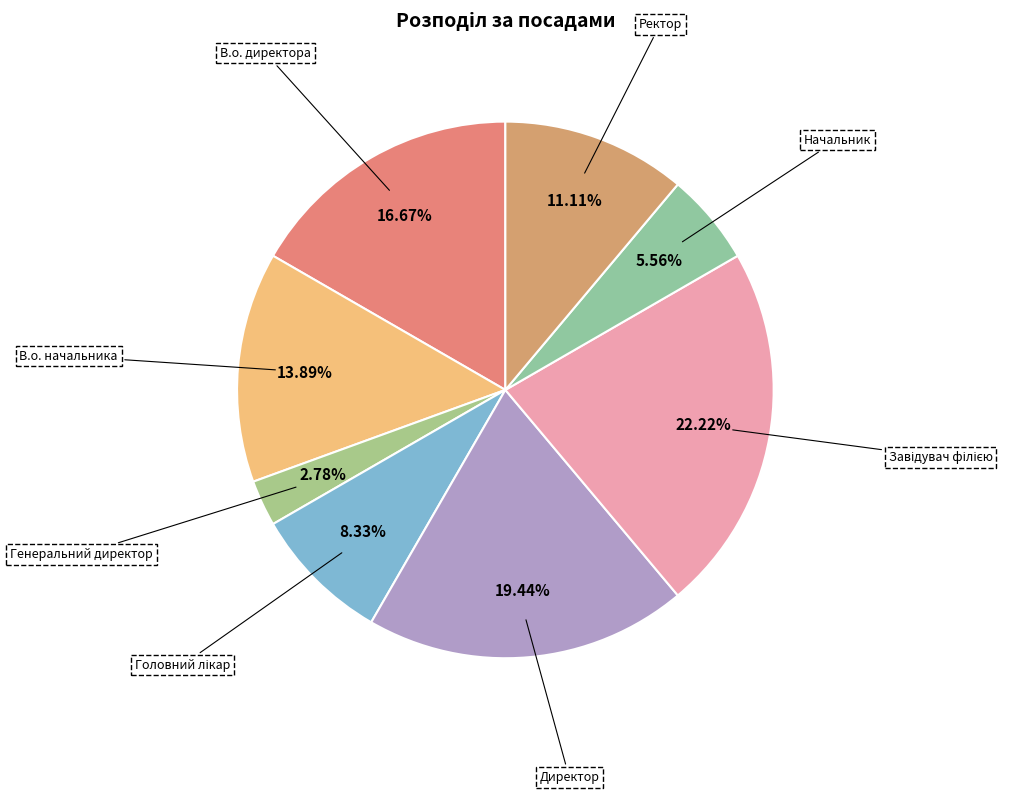

Which category has the smallest portion of the pie?

Генеральний директор